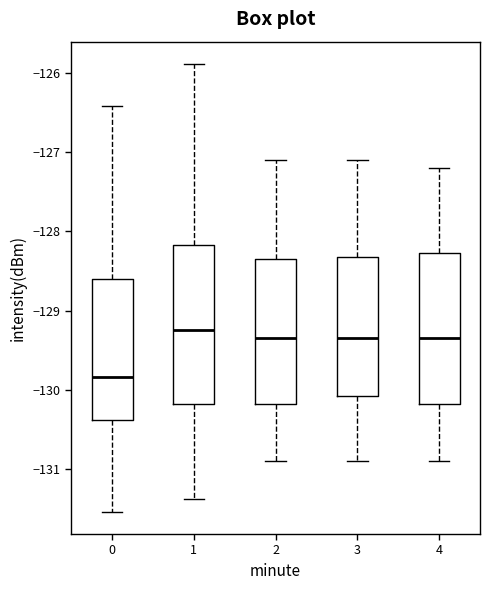

Reading left to right, transcribe this box plot: for each box, give where its median line is, the range the box spans, and where its two whiskers end, as read against the y-axis. The values are not printed on the chart, so give them approximately, as read against the axis.

0: median -129.8, box -130.4 to -128.6, whiskers -131.5 to -126.4
1: median -129.2, box -130.2 to -128.2, whiskers -131.4 to -125.9
2: median -129.3, box -130.2 to -128.3, whiskers -130.9 to -127.1
3: median -129.3, box -130.1 to -128.3, whiskers -130.9 to -127.1
4: median -129.3, box -130.2 to -128.3, whiskers -130.9 to -127.2